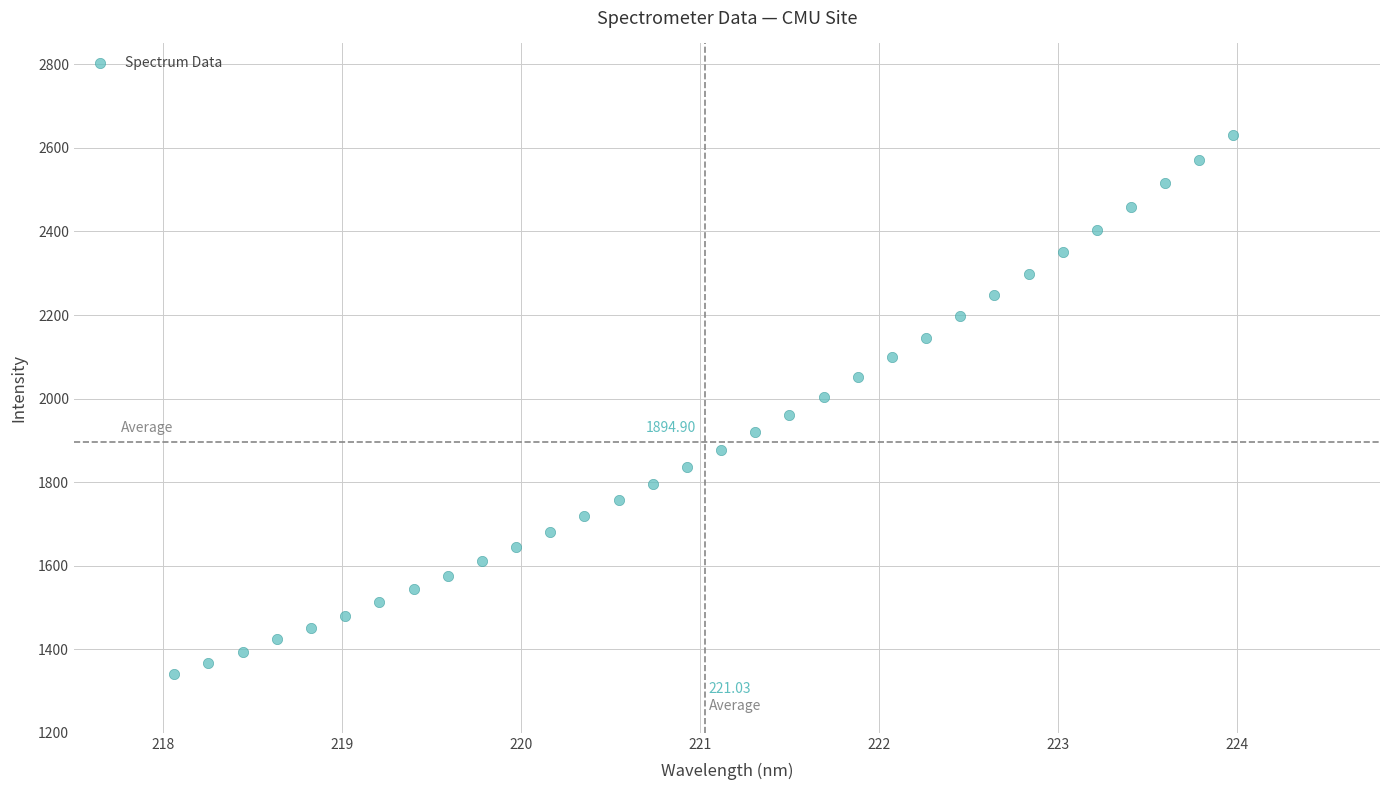

How many points are shown in the scatter plot?

32